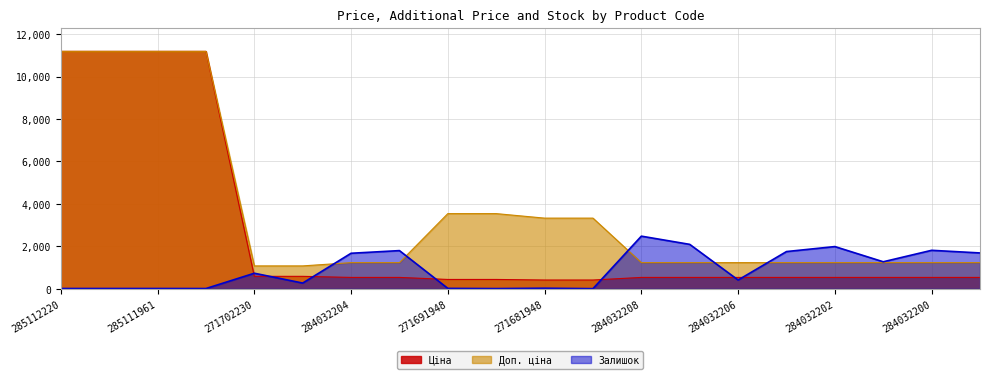

What is the label of the 13th point from the left?

284032208